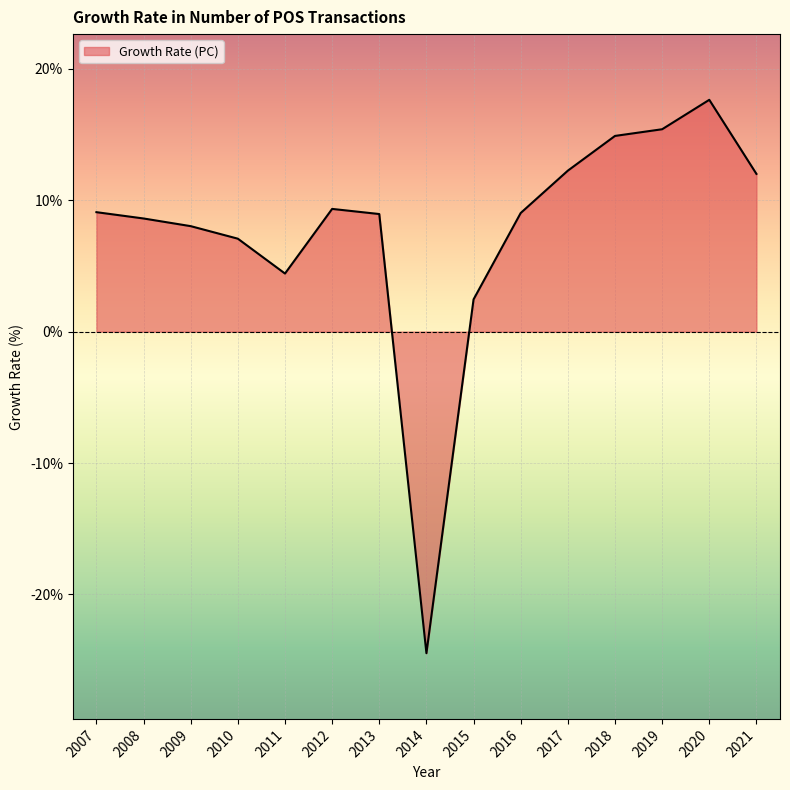

Is it true that the value at 2016 is 2.5?

False